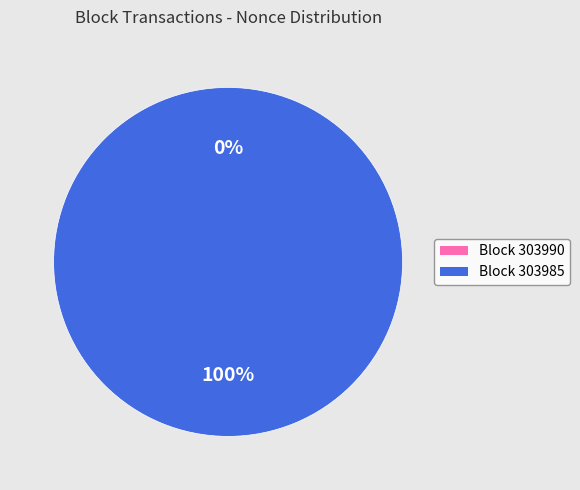

The 303990 slice represents 0% of the pie. True or false?

True